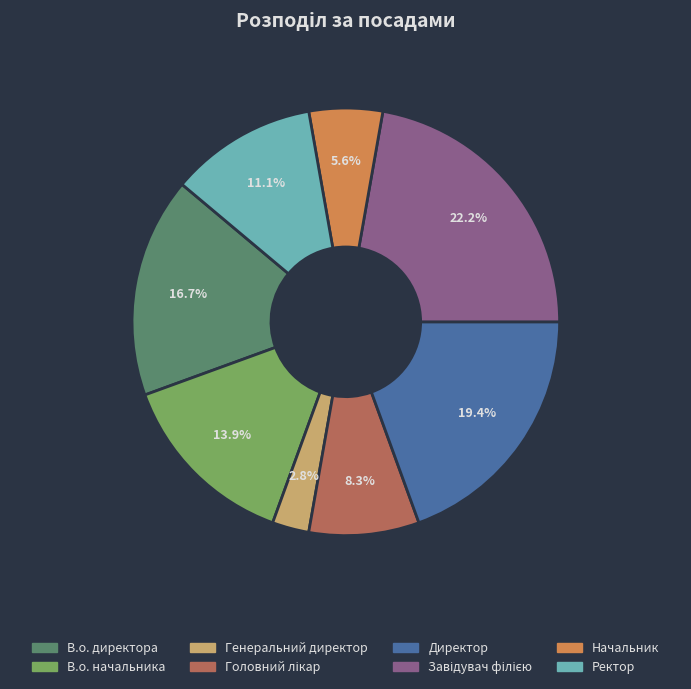

What percentage do В.о. начальника and Ректор together represent?

25.0%